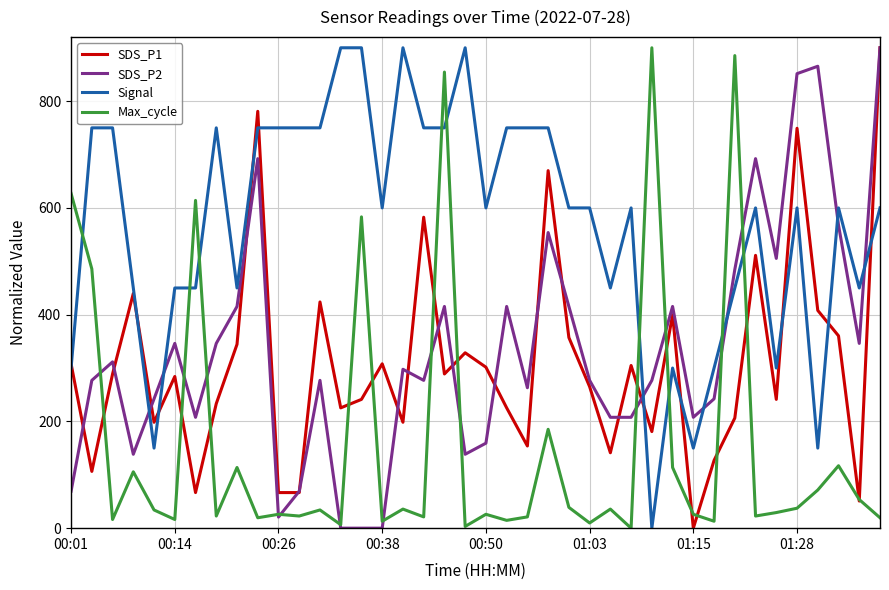

True or false: Max_cycle and Signal cross at least once.

True